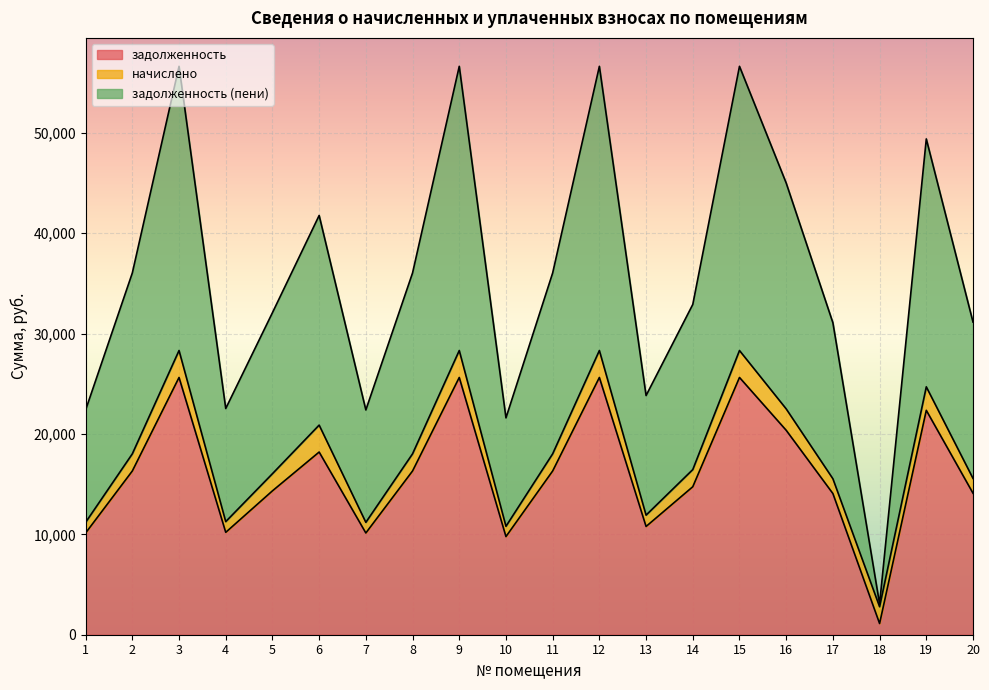

What is the difference between the highest and lowest values at 19?

27038.0